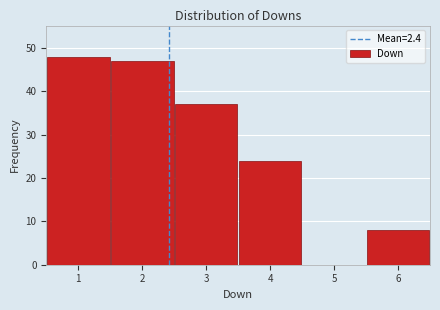

How tall is the bar that spans 3.5 to 4.5 on the x-axis? The values are not printed on the chart, so give them approximately, as read against the axis.

24